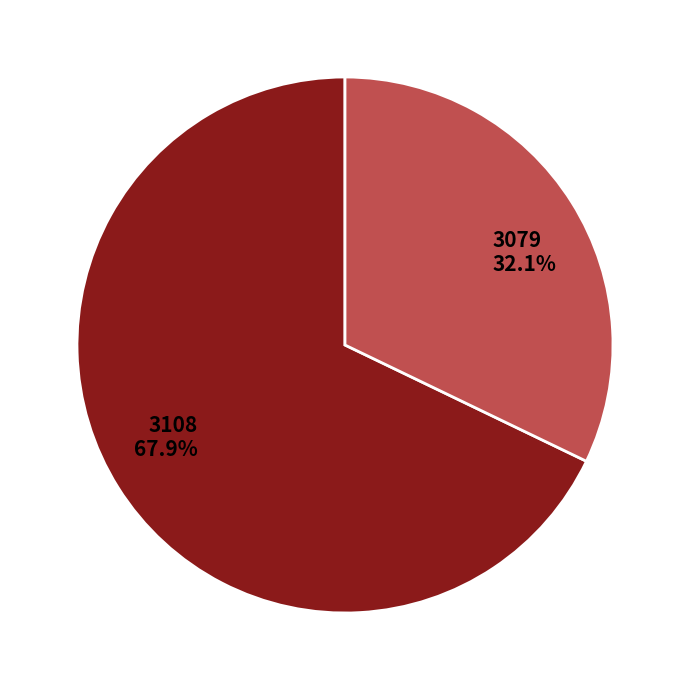

To the nearest percent, what is the difference between the largest and smallest slice percentages?

36%